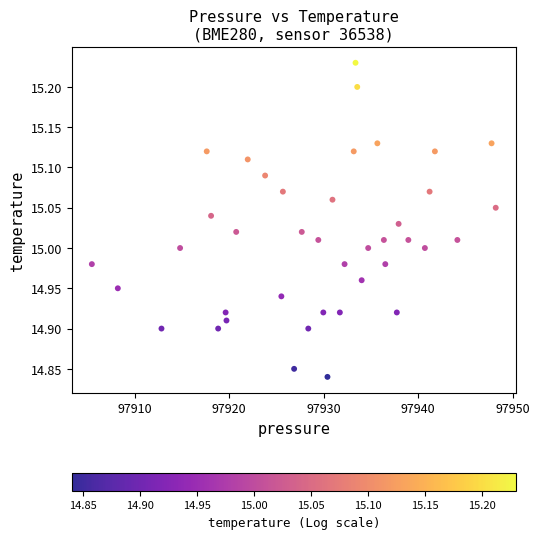

What is the range of X values (max minus min)?

42.8